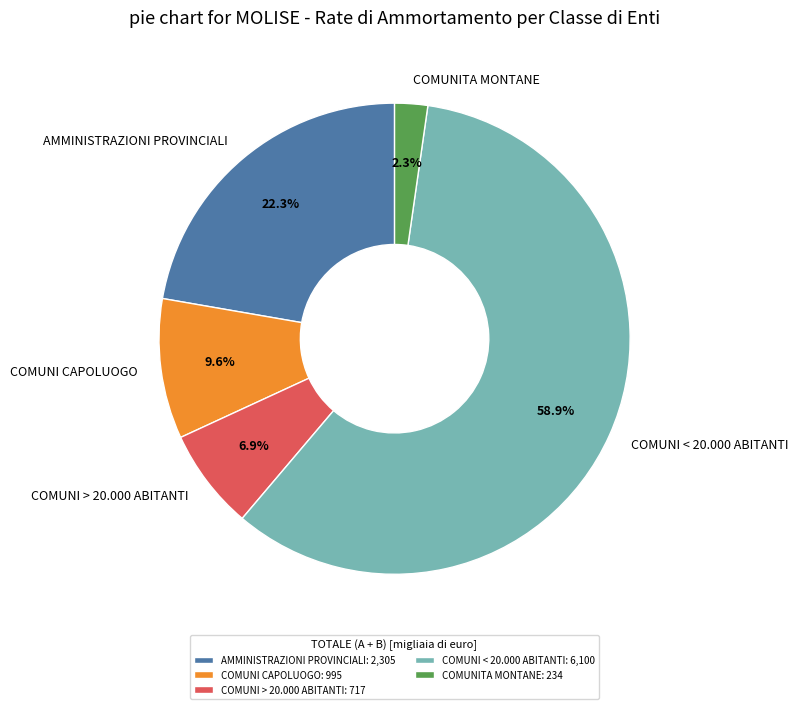

To the nearest percent, what portion does COMUNI < 20.000 ABITANTI represent?

59%